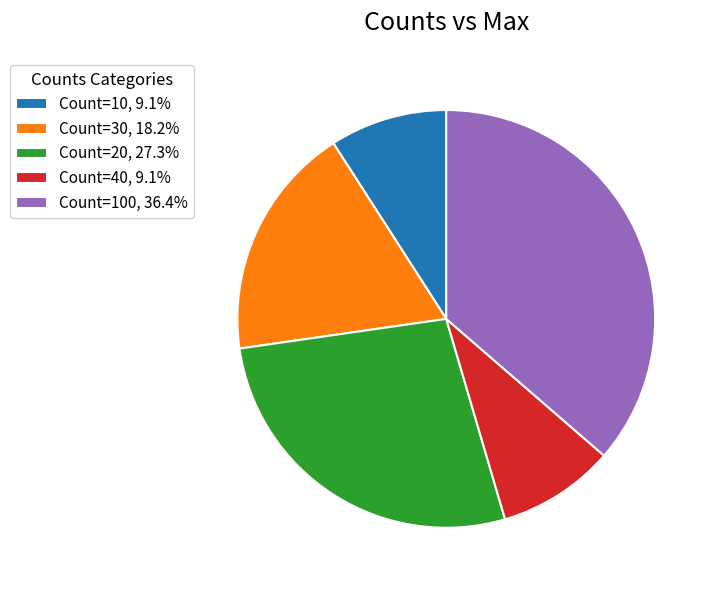

Combined, do Count=40, 9.1% and Count=100, 36.4% account for over 50%?

No